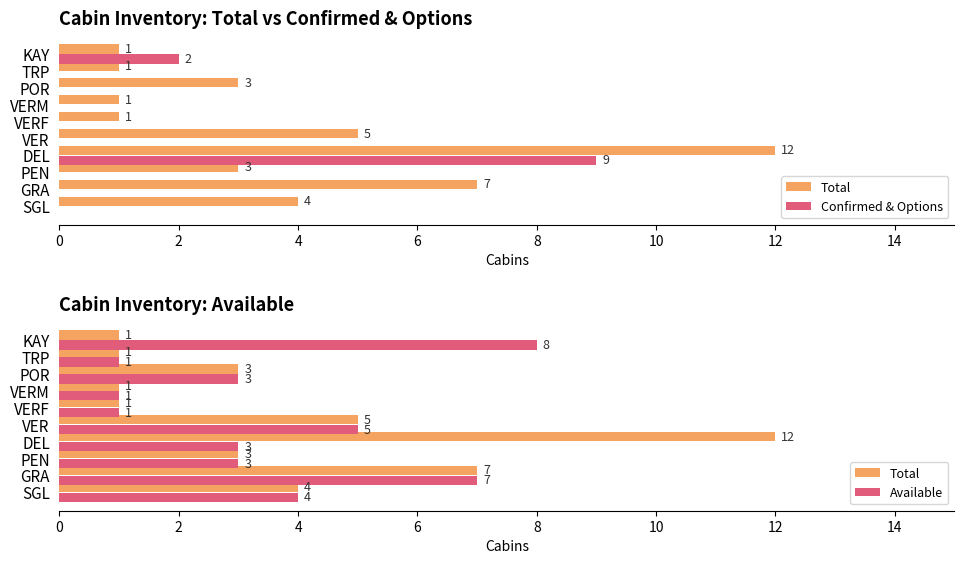

How many series are shown in this chart?

3